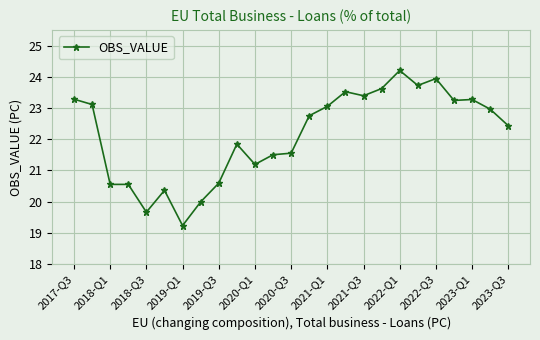

What is the minimum value shown in the chart?

19.2